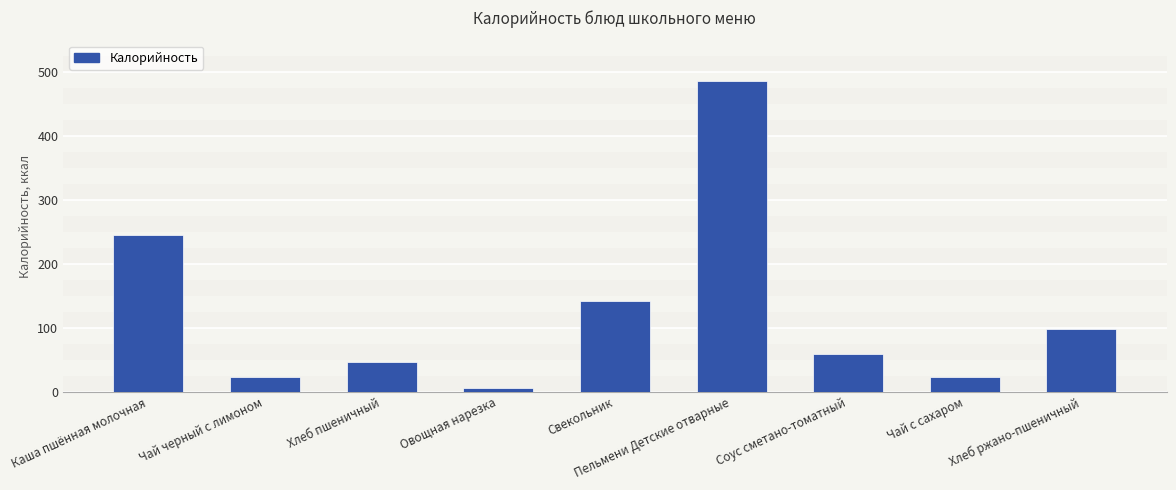

What is the change in value from Свекольник to Чай с сахаром?

-118.4